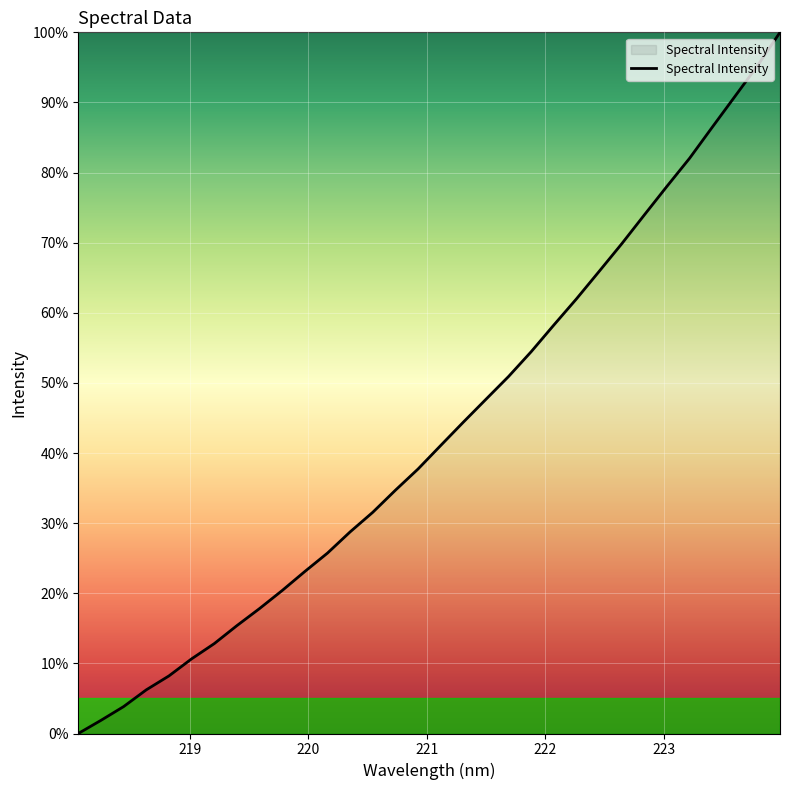

What is the difference between the maximum and minimum values?

100.0